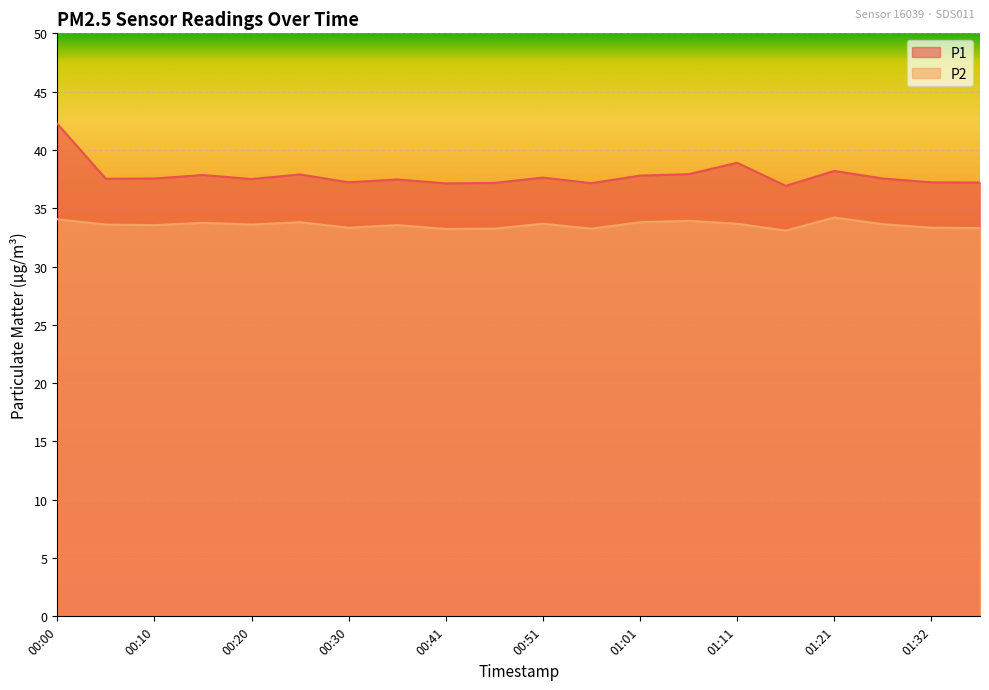

Which series has the largest total across all categories?

P1